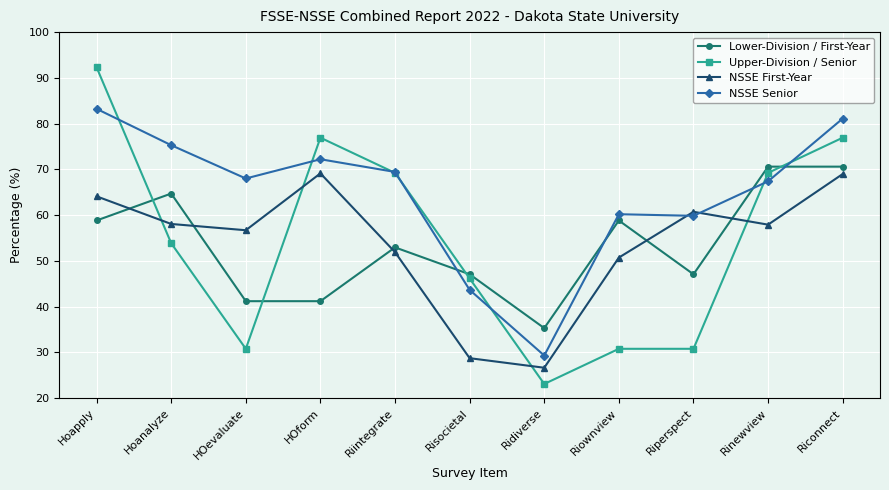

Between which two adjacent categories do NSSE First-Year and NSSE Senior first intersect?

Riownview and Riperspect